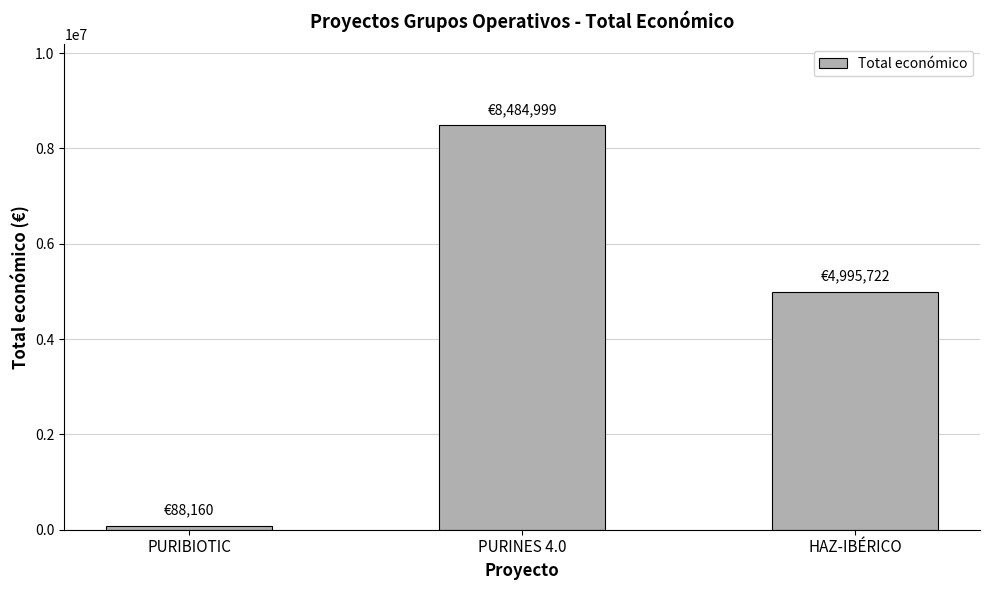

Is it true that the value at PURINES 4.0 is 4610956?

False